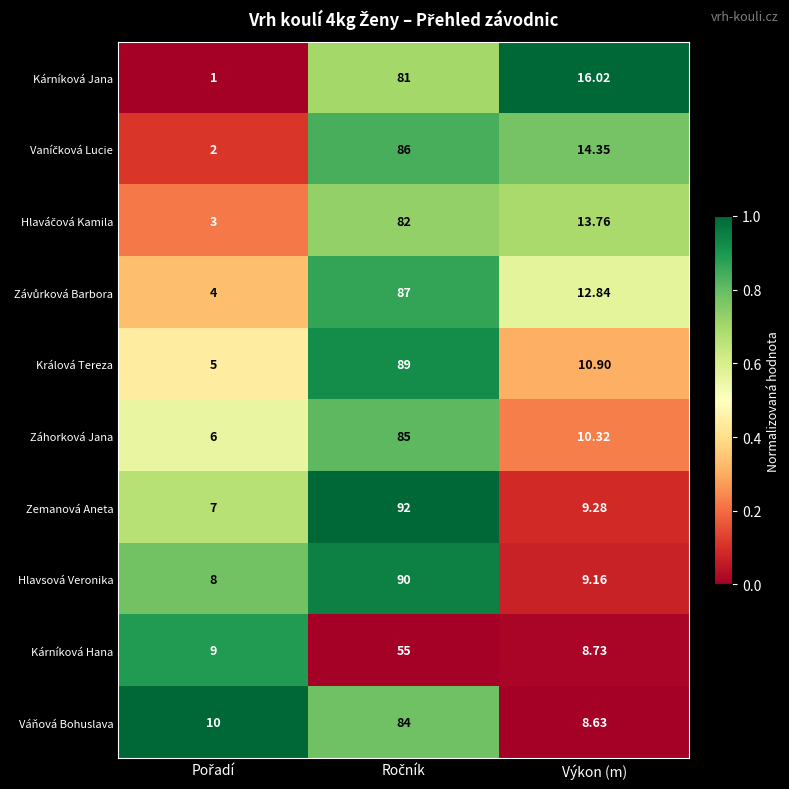

Where is Kárníková Jana nearest to the value 41?

Výkon (m)